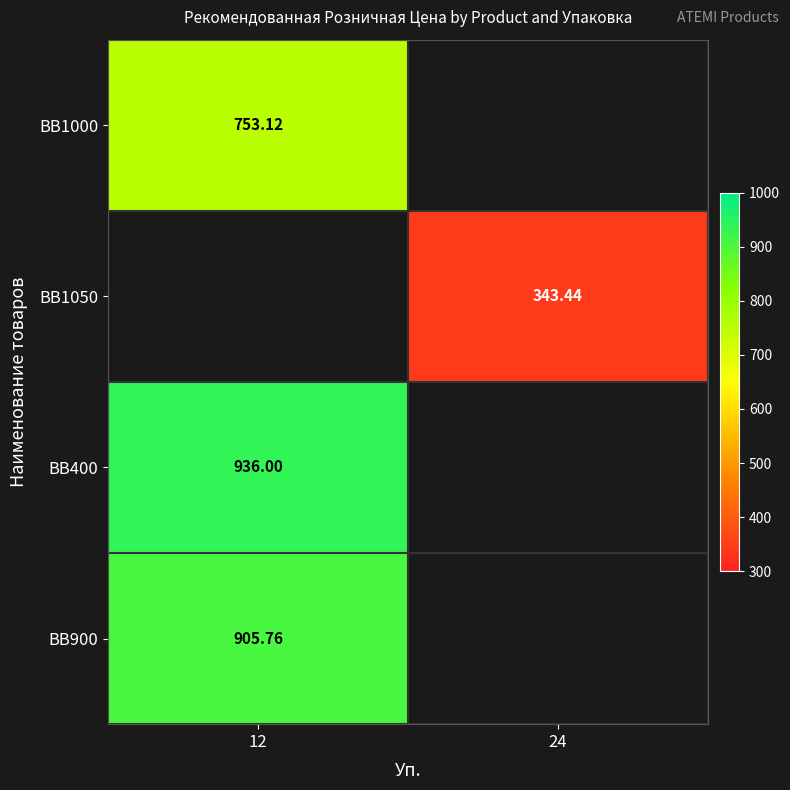

Which has a higher value, 24 or 12?

12